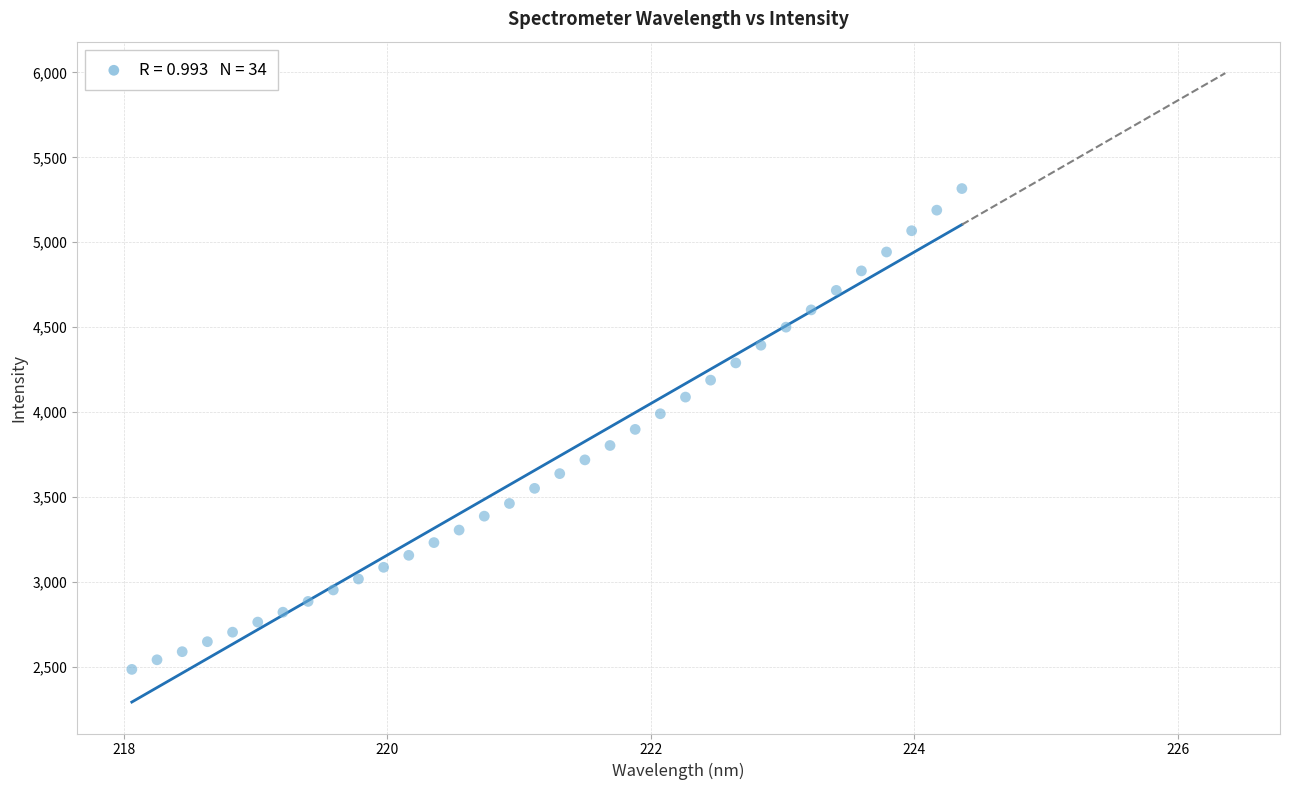

What is the range of X values (max minus min)?

6.3